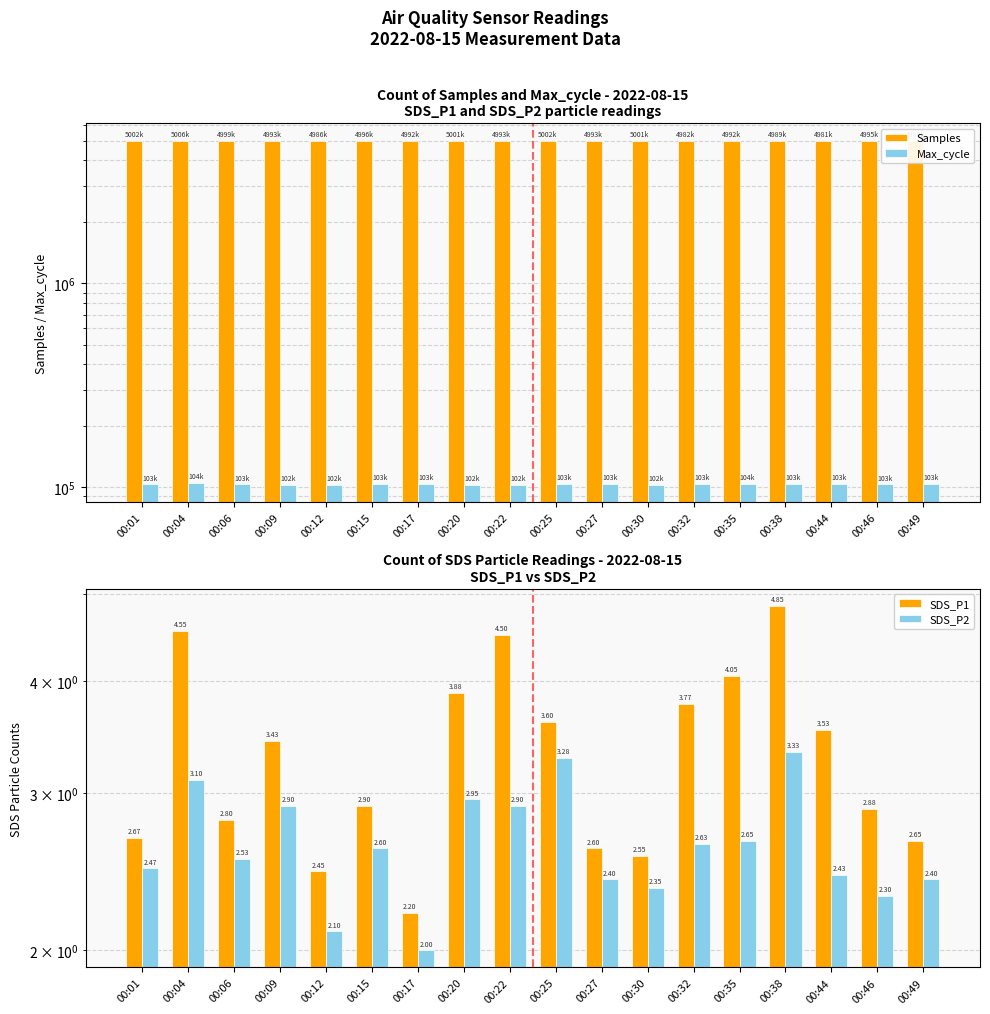

What is the smallest value displayed?

2.0